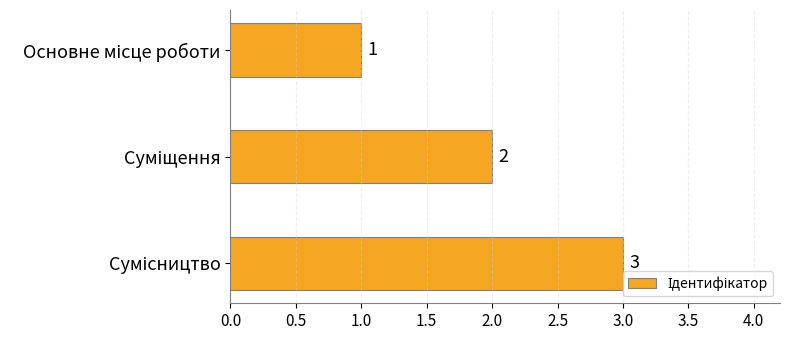

What is the average value?

2